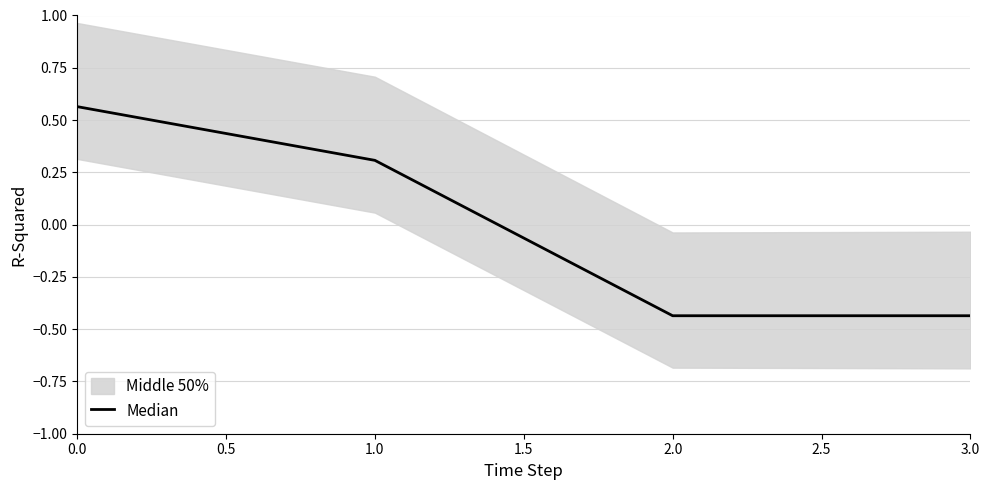

How many categories are shown in the chart?

4